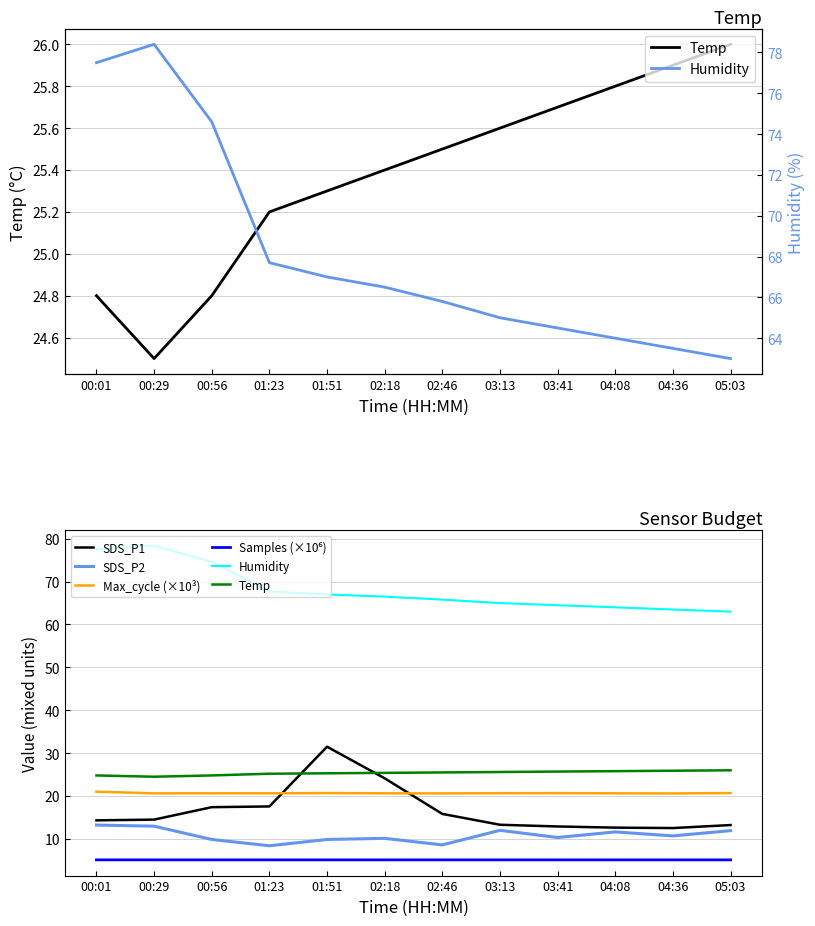

True or false: Humidity and Temp intersect in this chart.

False